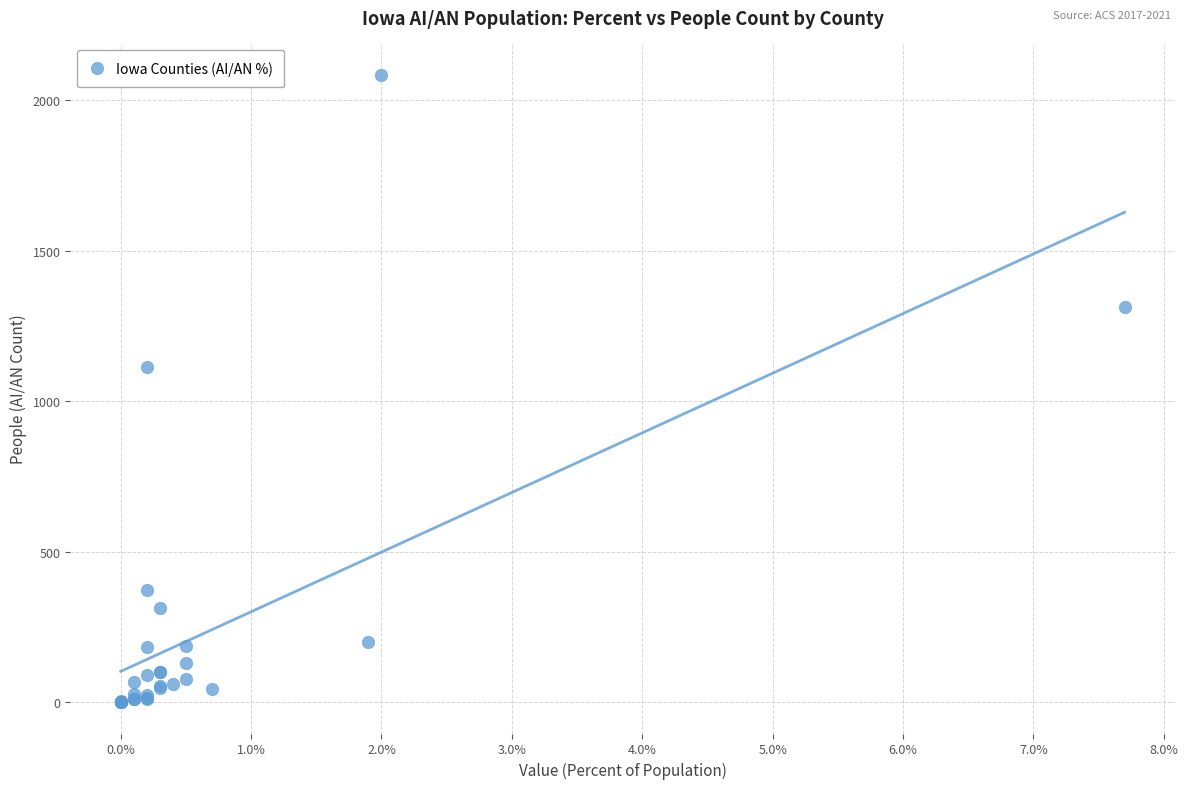

What Y value in the scatter plot is closest to 1042?

1114